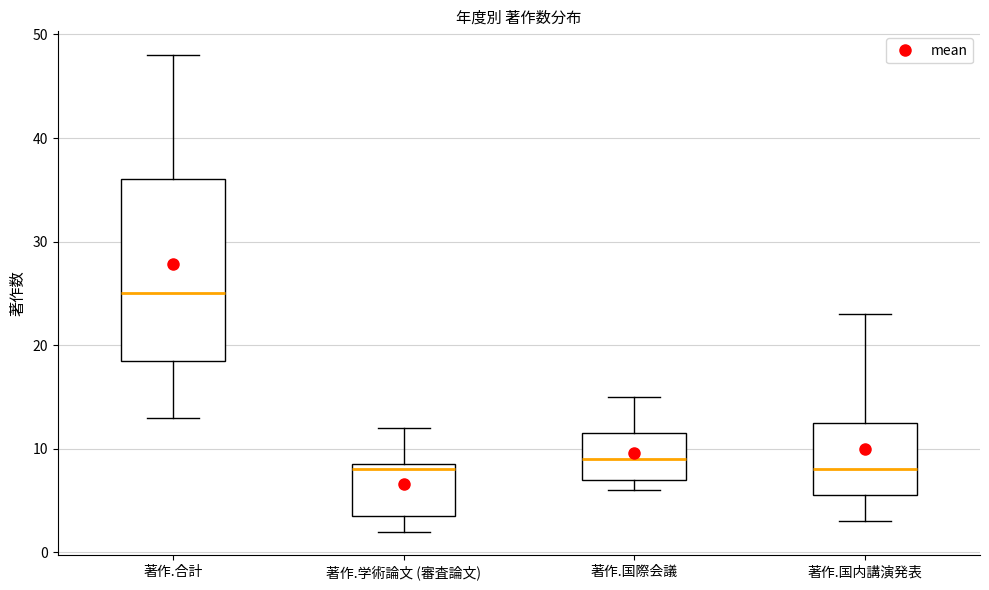

Reading left to right, transcribe this box plot: for each box, give where its median line is, the range the box spans, and where its two whiskers end, as read against the y-axis. The values are not printed on the chart, so give them approximately, as read against the axis.

著作.合計: median 25, box 19 to 36, whiskers 13 to 48
著作.学術論文 (審査論文): median 8, box 4 to 9, whiskers 2 to 12
著作.国際会議: median 9, box 7 to 12, whiskers 6 to 15
著作.国内講演発表: median 8, box 6 to 13, whiskers 3 to 23